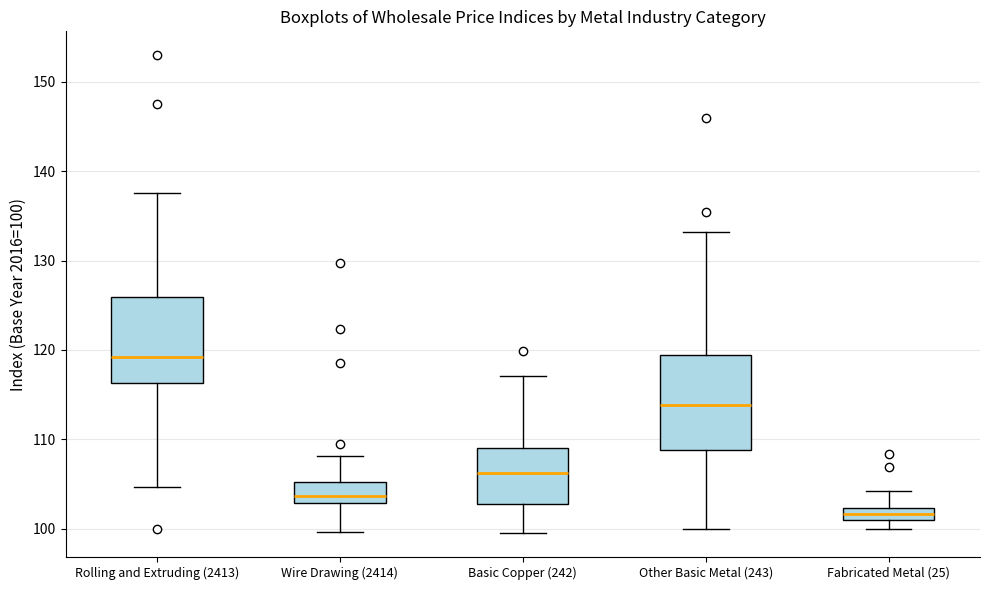

Which box has the highest median line?

Rolling and Extruding (2413)